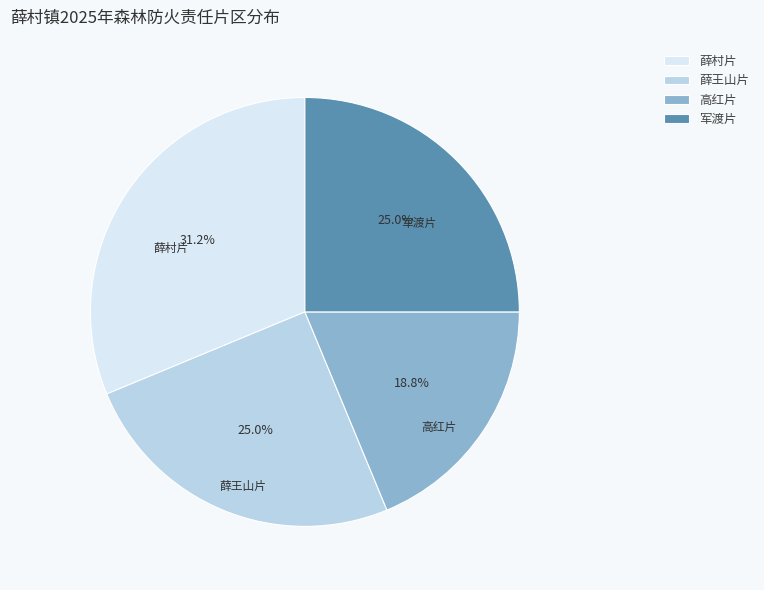

Approximately how many times larger is the value at 军渡片 compared to 薛村片?

0.8